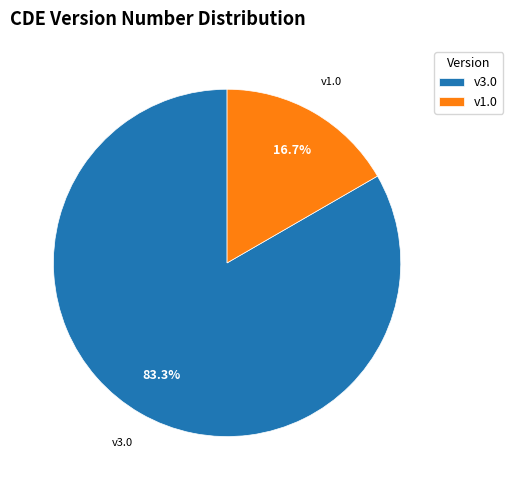

Is there a majority slice in this chart?

Yes